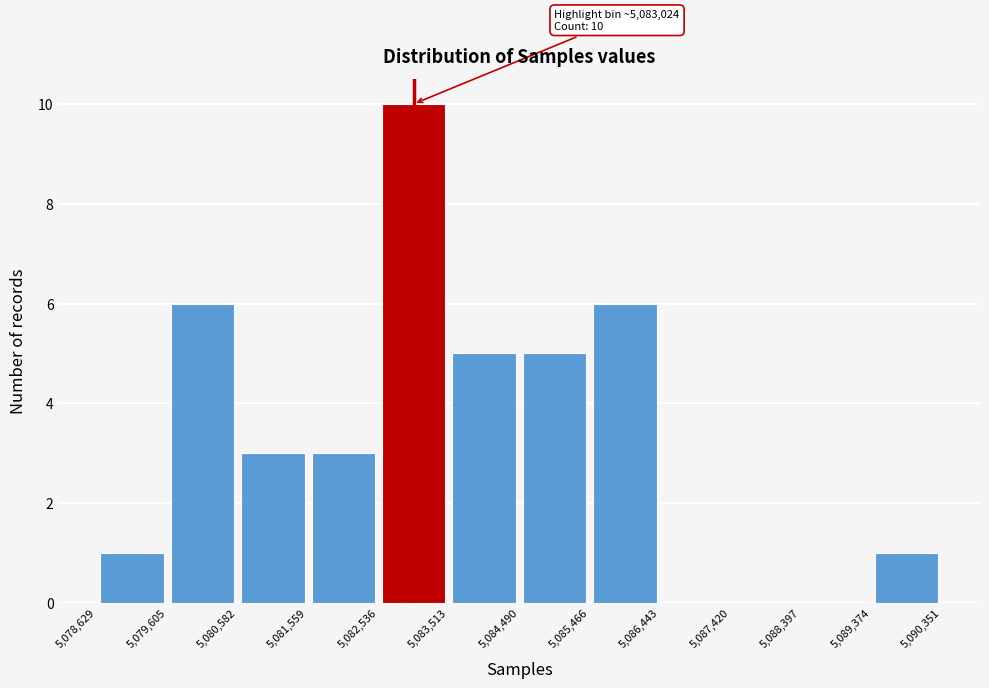

Over which range of the x-axis is the bar tallest?

5,082,536 to 5,083,513